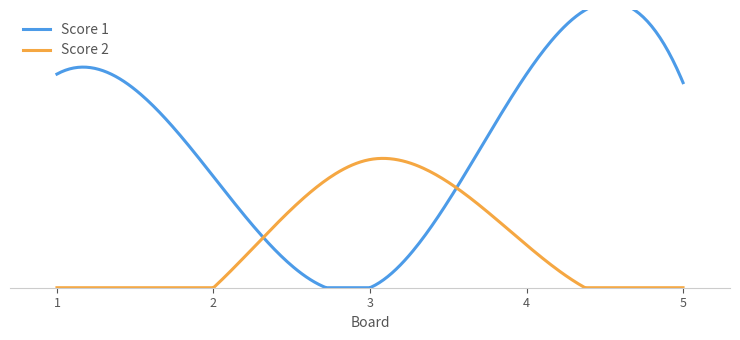

At which category is the sum across all series the highest?

4